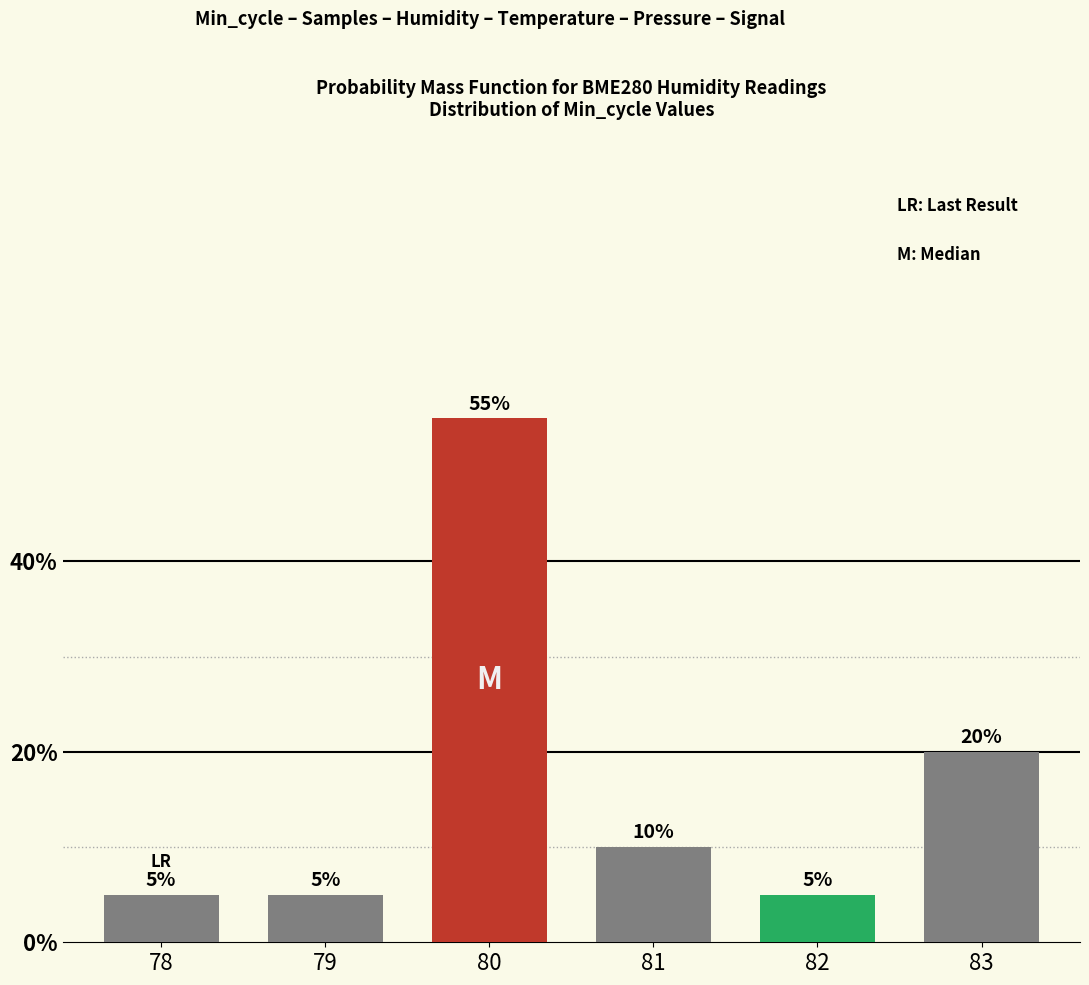

What value does the data have at 79?

5.0